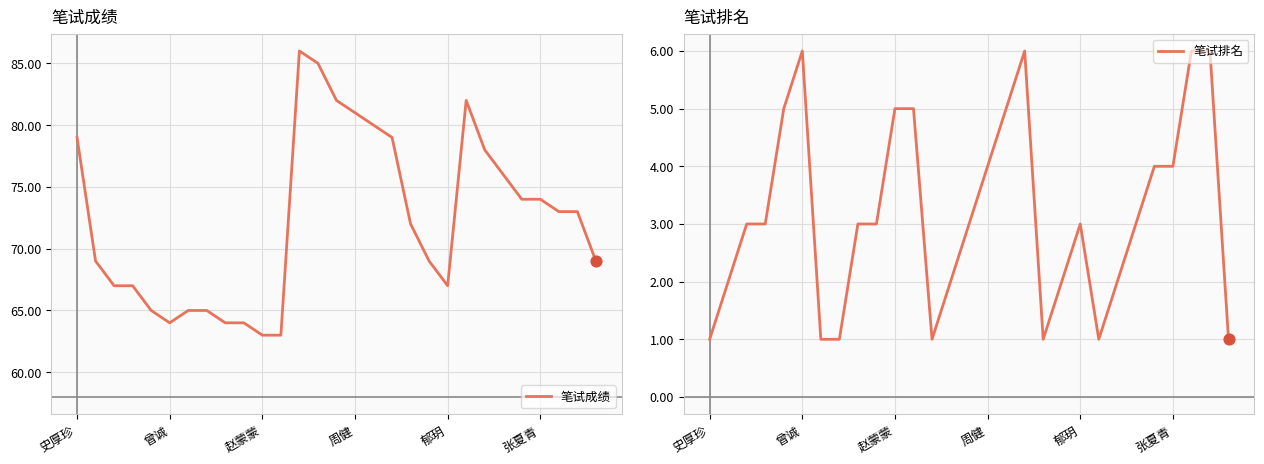

Is the value of 笔试成绩 at 28 greater than the value of 笔试排名 at 16?

Yes